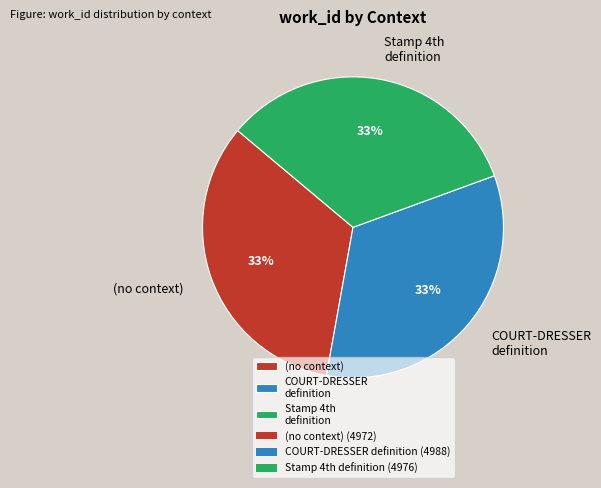

Combined, do COURT-DRESSER definition and (no context) account for over 50%?

Yes